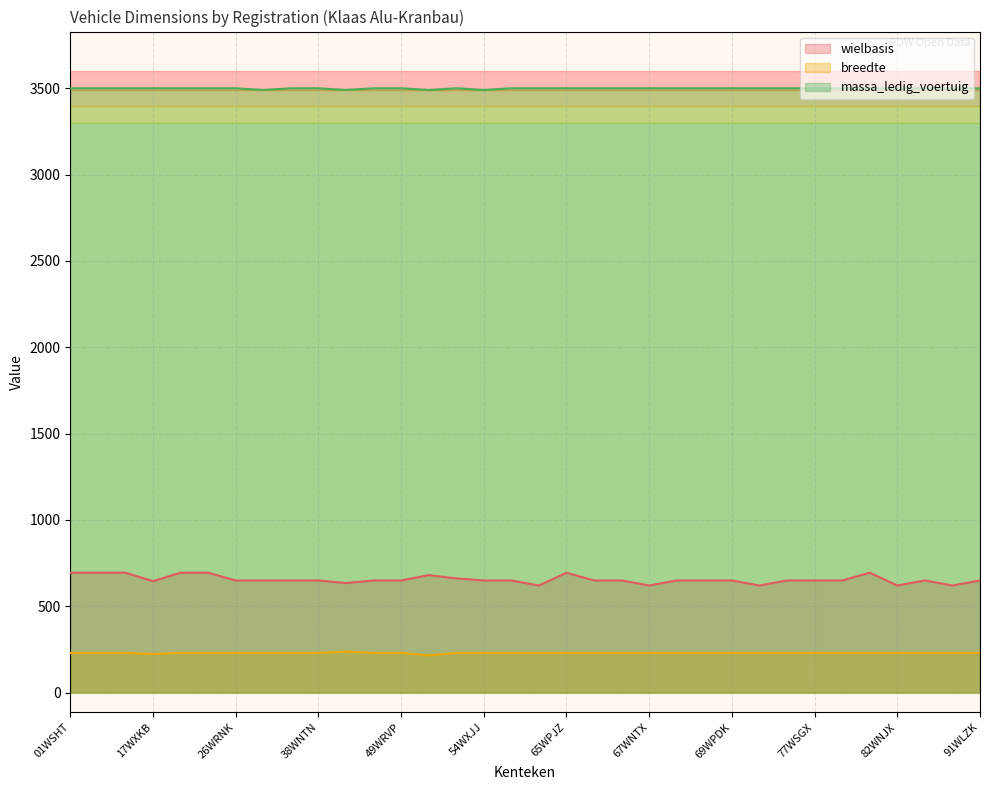

True or false: wielbasis and massa_ledig_voertuig cross at least once.

False